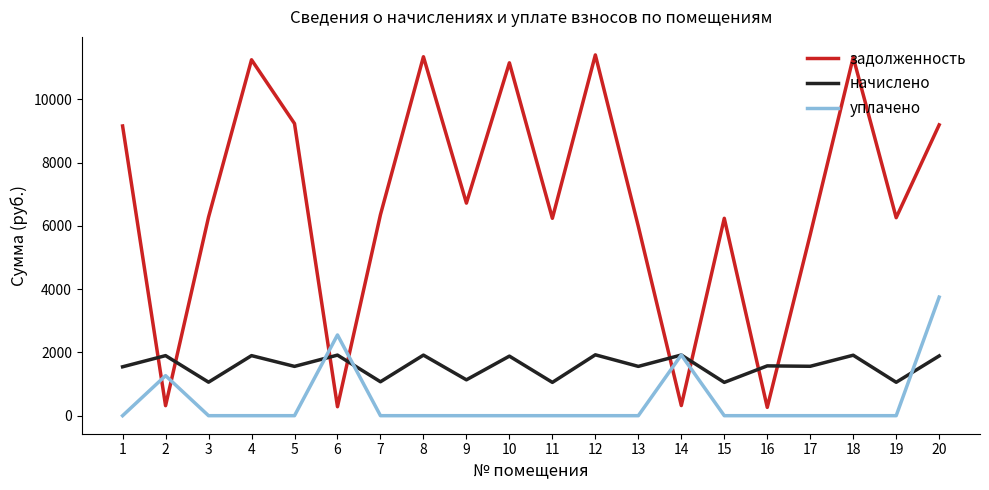

What is the approximate value of уплачено at 2?

1265.8